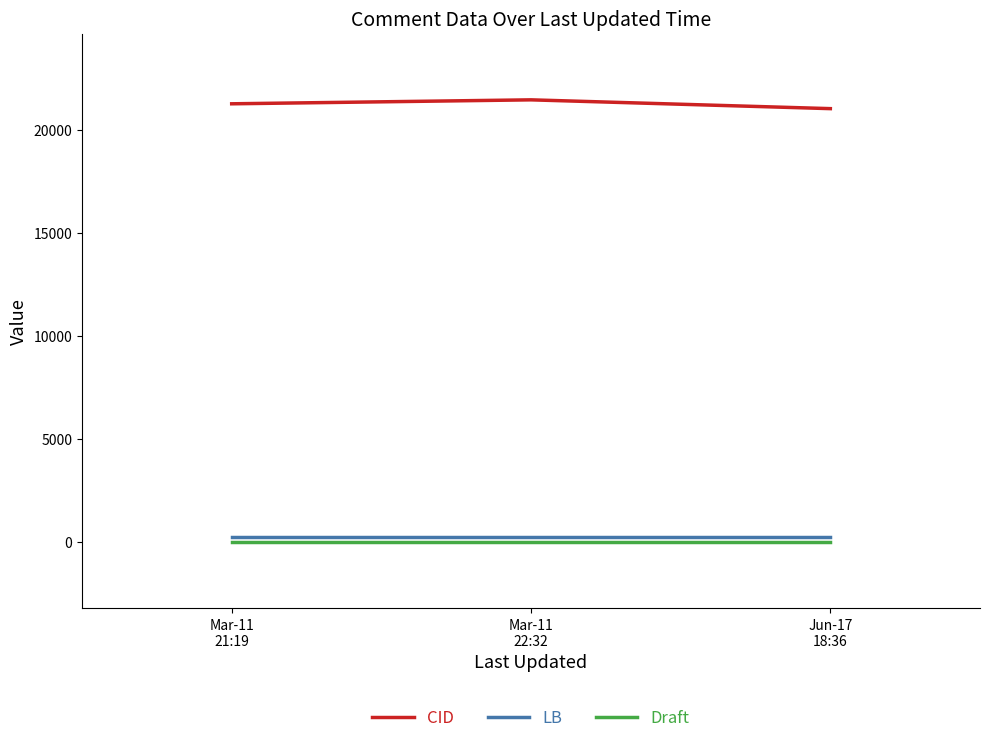

What is the greatest value displayed?

21458